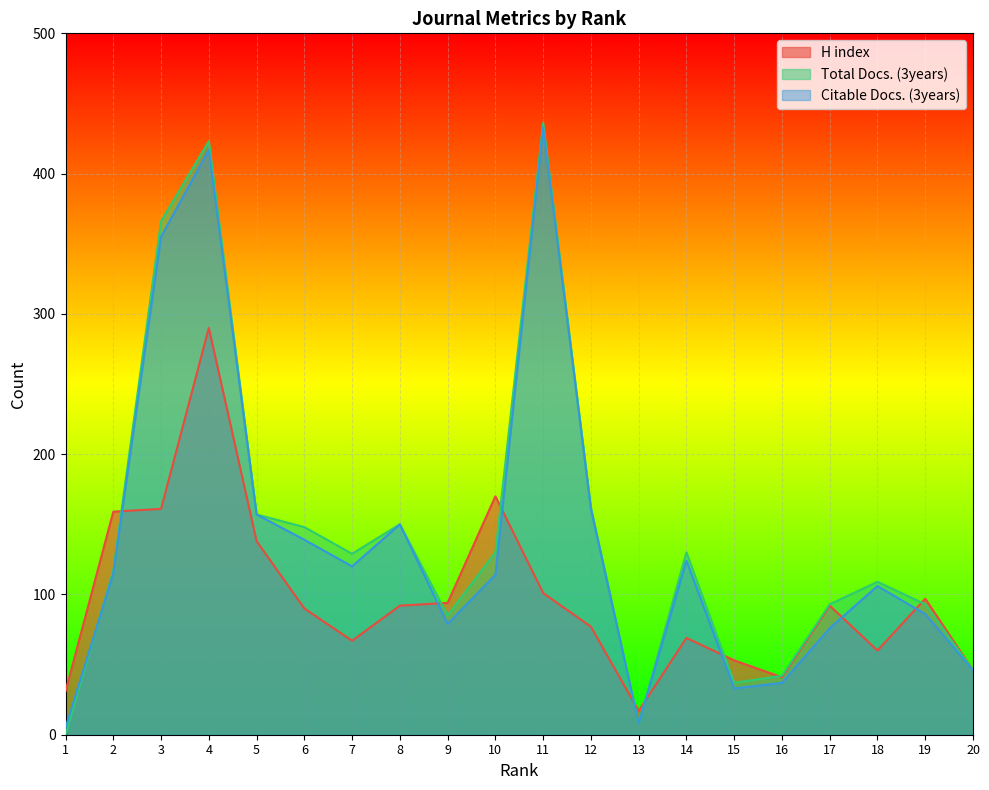

What is the difference between the maximum and minimum values in the Citable Docs. (3years) series?

428